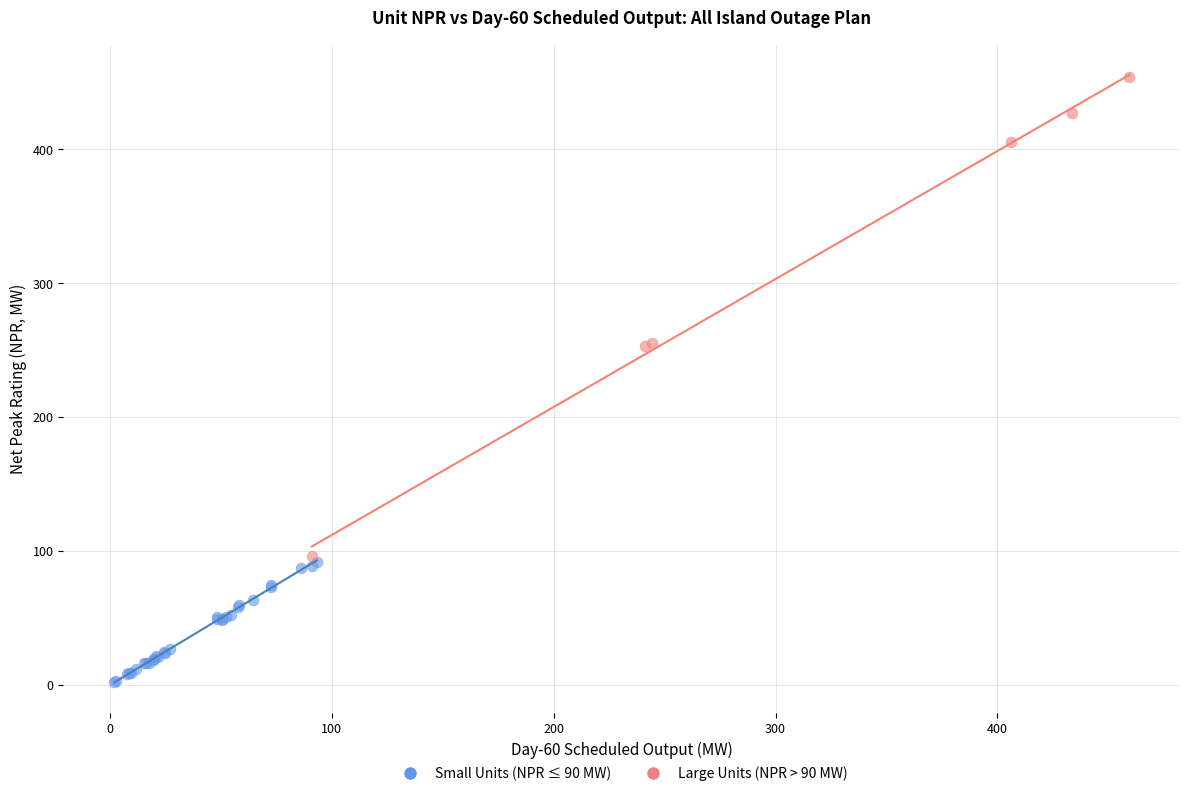

Which series reaches the minimum Y coordinate?

Small Units (NPR ≤ 90 MW)